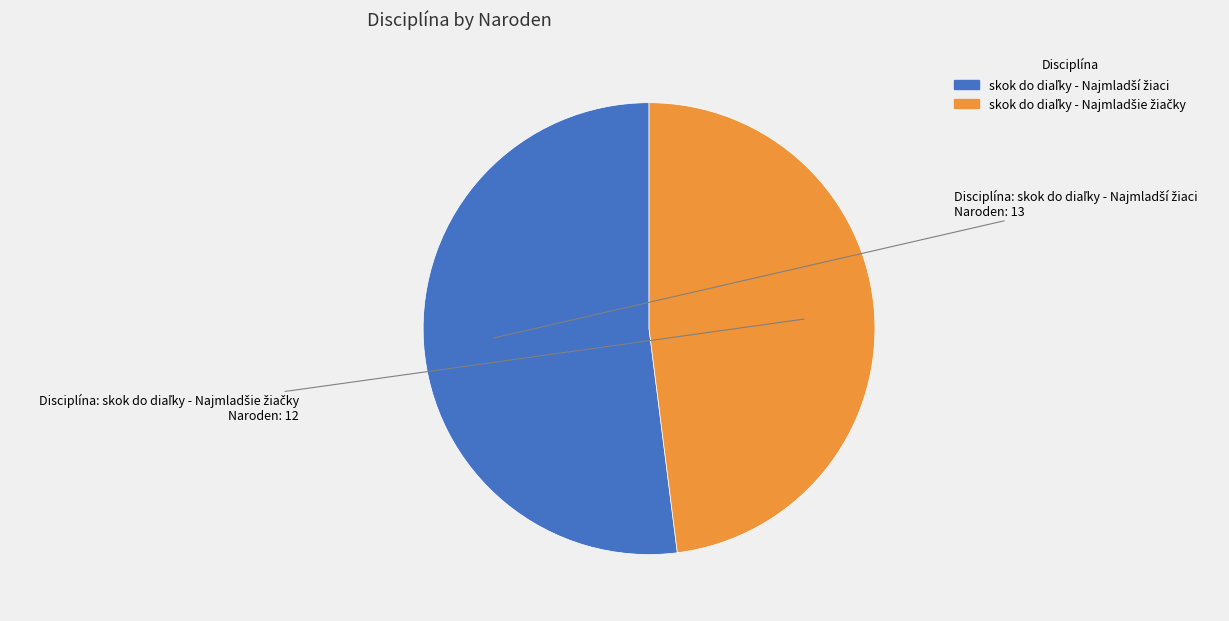

Is there any slice that represents more than half of the pie?

Yes